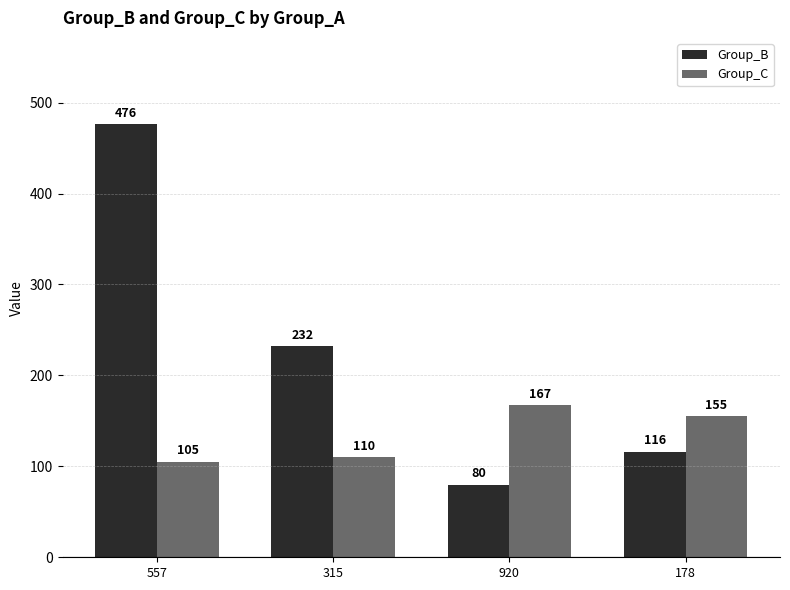

Are the bars horizontal?

No